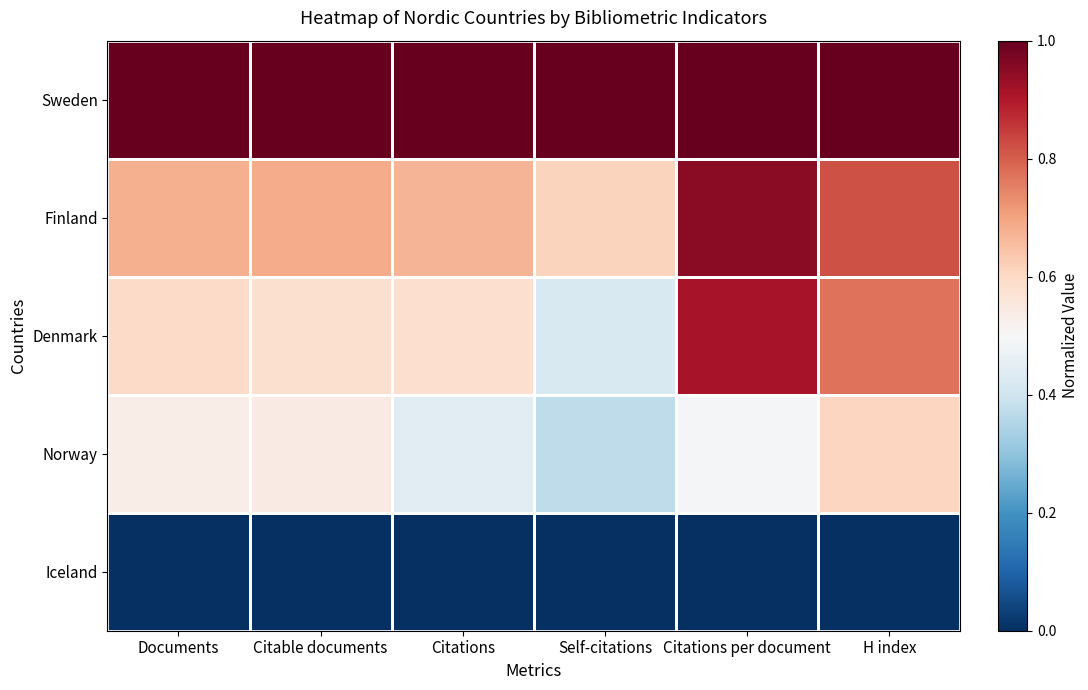

Reading right to left, list all the values displayed in this chart.

Sweden: H index=1.0	Citations per document=1.0	Self-citations=1.0	Citations=1.0	Citable documents=1.0	Documents=1.0
Finland: H index=0.8	Citations per document=1.0	Self-citations=0.6	Citations=0.7	Citable documents=0.7	Documents=0.7
Denmark: H index=0.8	Citations per document=0.9	Self-citations=0.4	Citations=0.6	Citable documents=0.6	Documents=0.6
Norway: H index=0.6	Citations per document=0.5	Self-citations=0.4	Citations=0.4	Citable documents=0.5	Documents=0.5
Iceland: H index=0.0	Citations per document=0.0	Self-citations=0.0	Citations=0.0	Citable documents=0.0	Documents=0.0